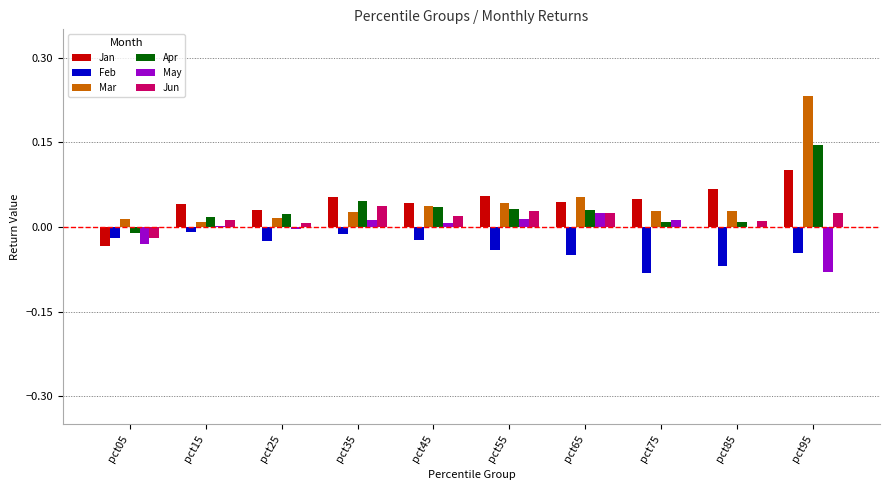

Is the value of Apr at pct05 greater than the value of Feb at pct25?

Yes